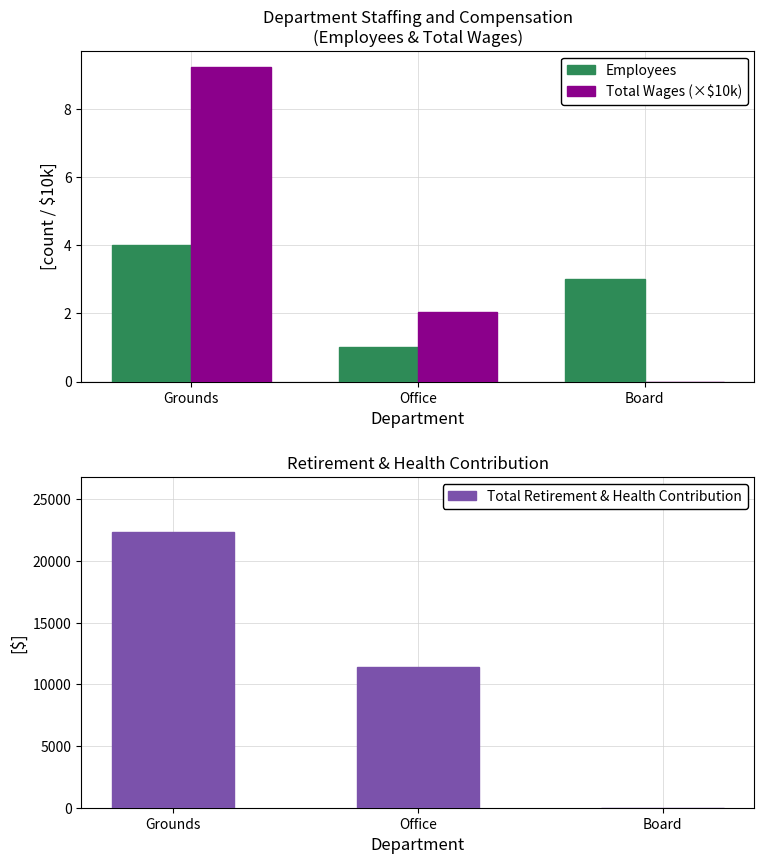

At how many categories does at least one series exceed 18148?

1